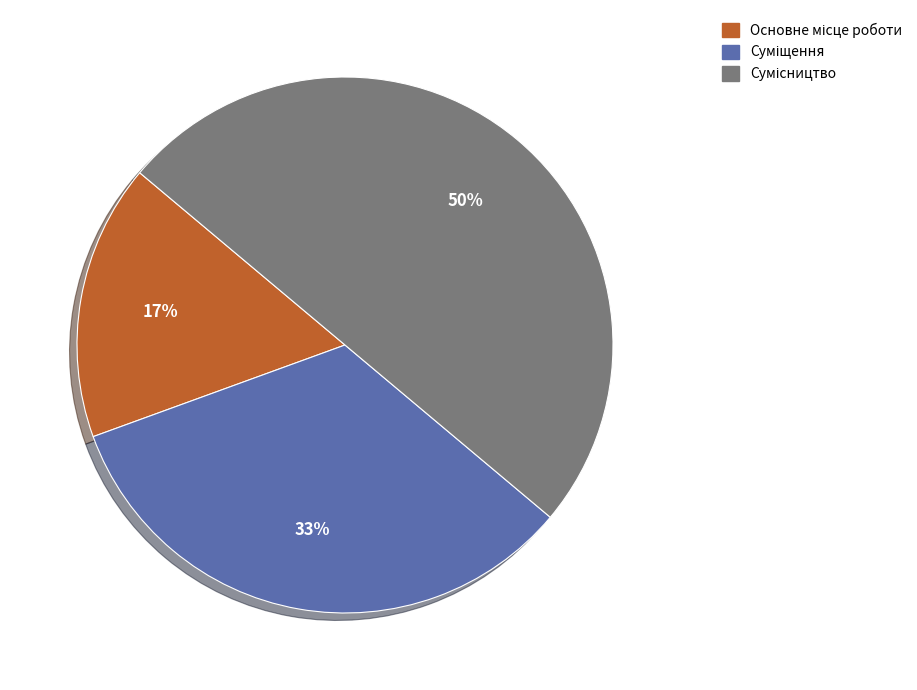

To the nearest percent, what is the average slice percentage?

33%